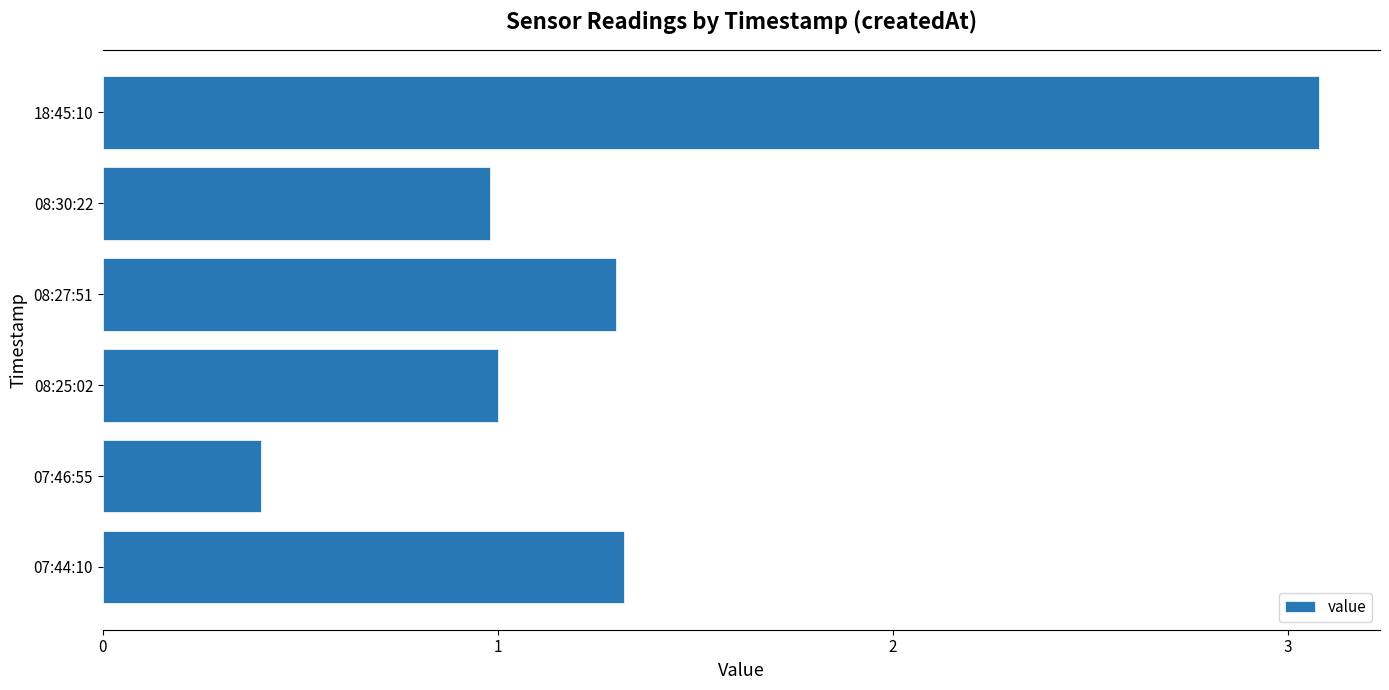

What is the average value?

1.3